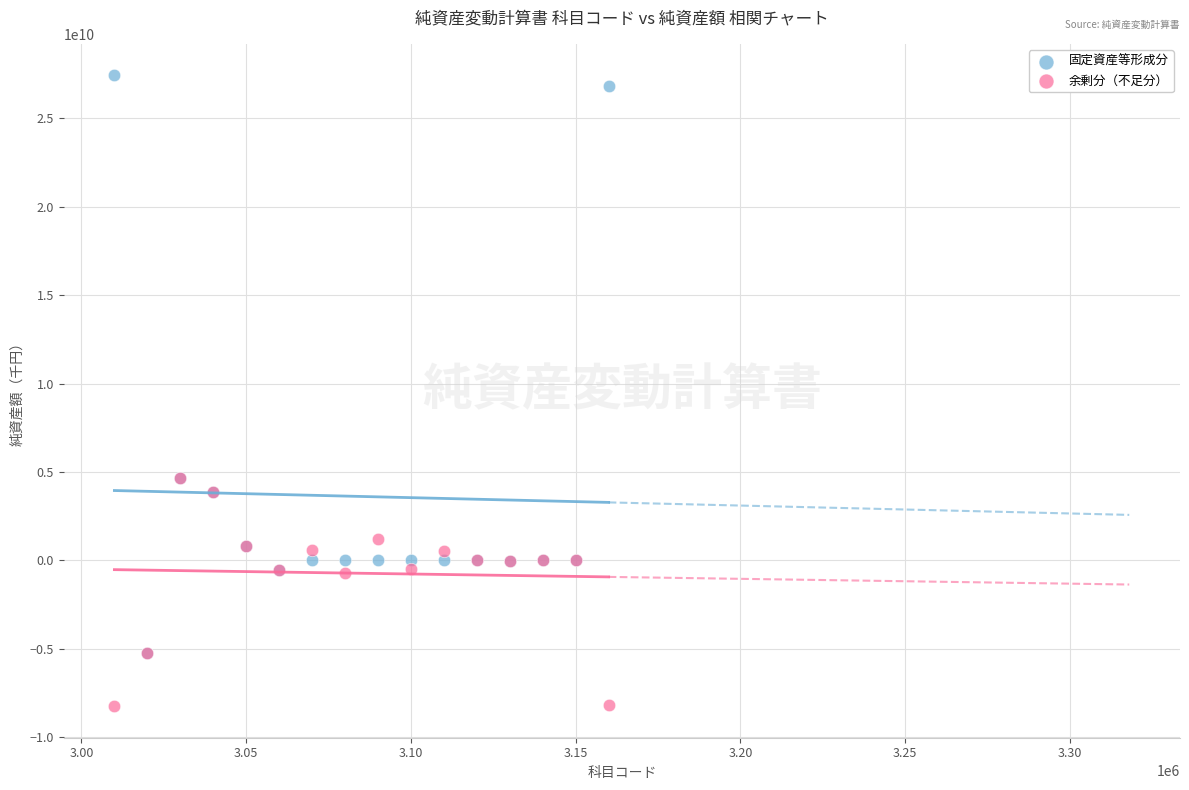

What are all the series names shown in the legend?

固定資産等形成分, 余剰分（不足分）